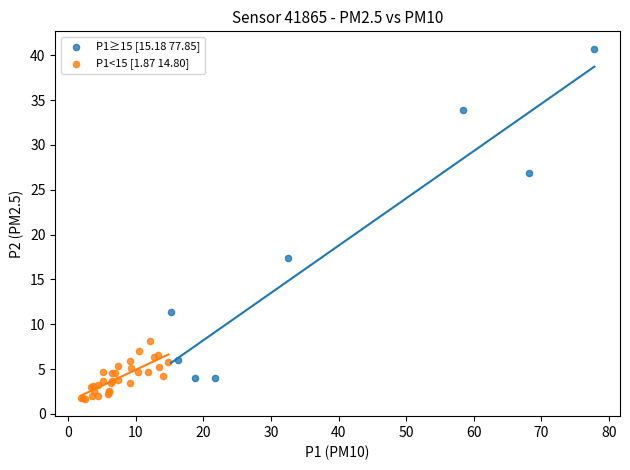

Which series reaches the maximum Y coordinate?

P1≥15 [15.18 77.85]